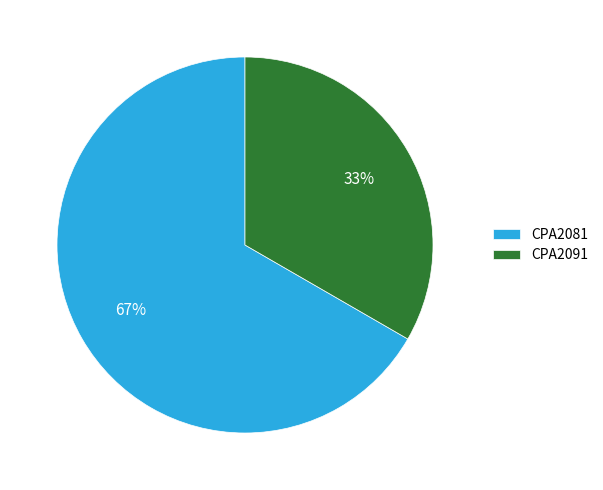

Rank the categories by value from lowest to highest.

CPA2091, CPA2081